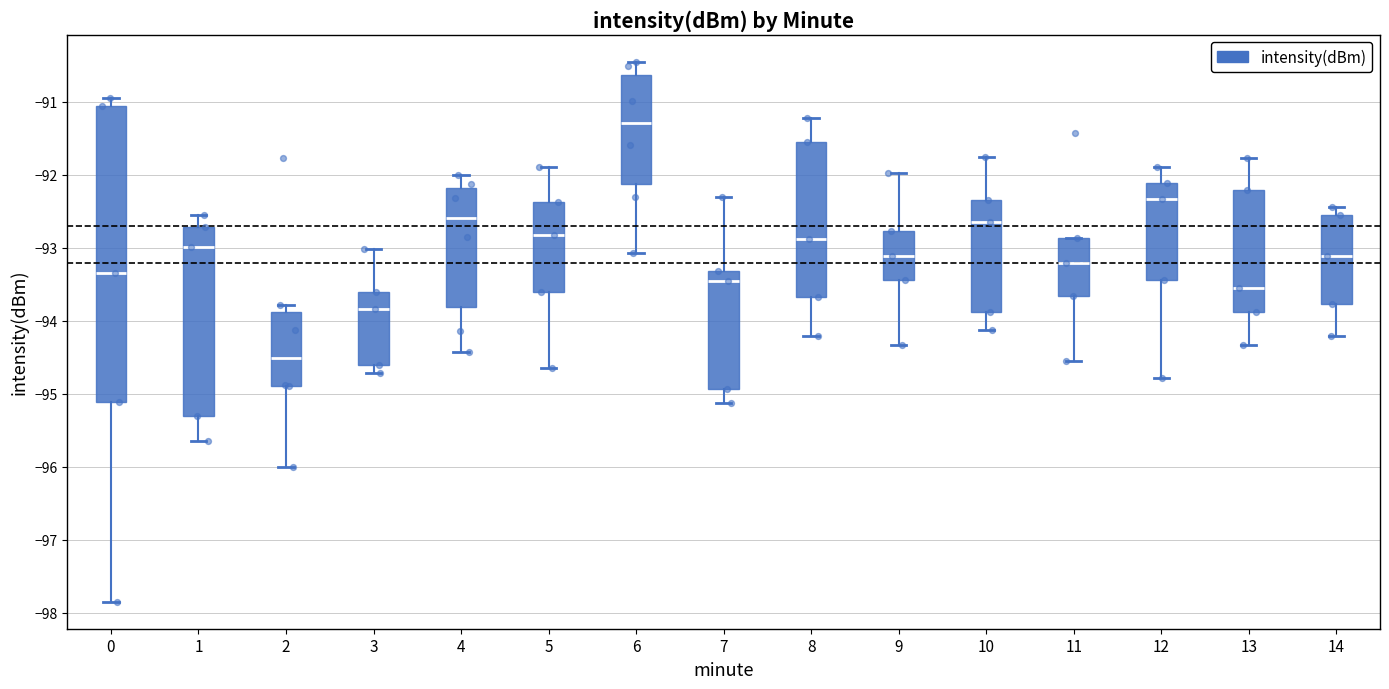

Reading left to right, read every box against the y-axis: the position of its median line, the range the box covers, and the ends of its whiskers. The values are not printed on the chart, so give them approximately, as read against the axis.

0: median -93.3, box -95.1 to -91.0, whiskers -97.8 to -90.9
1: median -93.0, box -95.3 to -92.7, whiskers -95.6 to -92.5
2: median -94.5, box -94.9 to -93.9, whiskers -96.0 to -93.8
3: median -93.8, box -94.6 to -93.6, whiskers -94.7 to -93.0
4: median -92.6, box -93.8 to -92.2, whiskers -94.4 to -92.0
5: median -92.8, box -93.6 to -92.4, whiskers -94.6 to -91.9
6: median -91.3, box -92.1 to -90.6, whiskers -93.1 to -90.4
7: median -93.4, box -94.9 to -93.3, whiskers -95.1 to -92.3
8: median -92.9, box -93.7 to -91.5, whiskers -94.2 to -91.2
9: median -93.1, box -93.4 to -92.8, whiskers -94.3 to -92.0
10: median -92.6, box -93.9 to -92.3, whiskers -94.1 to -91.8
11: median -93.2, box -93.7 to -92.9, whiskers -94.5 to -92.9
12: median -92.3, box -93.4 to -92.1, whiskers -94.8 to -91.9
13: median -93.5, box -93.9 to -92.2, whiskers -94.3 to -91.8
14: median -93.1, box -93.8 to -92.5, whiskers -94.2 to -92.4